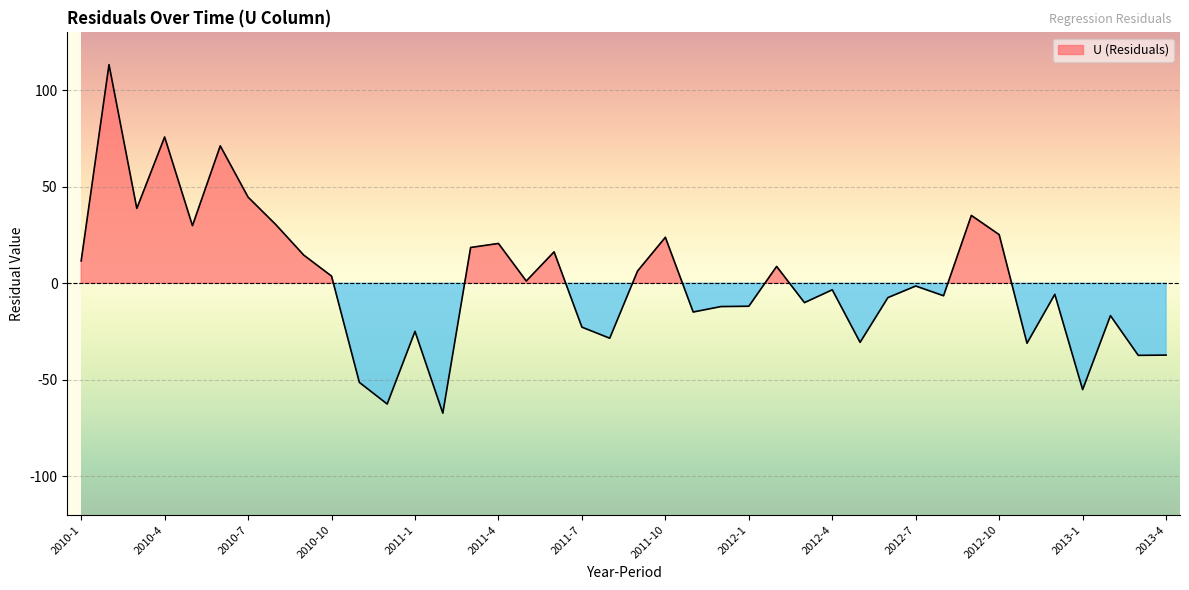

Reading right to left, list all the values displayed in this chart.

2013-4=-37.3	2013-3=-37.4	2013-2=-16.8	2013-1=-55.1	2012-12=-5.8	2012-11=-31.1	2012-10=25.2	2012-9=35.1	2012-8=-6.5	2012-7=-1.5	2012-6=-7.5	2012-5=-30.6	2012-4=-3.4	2012-3=-10.1	2012-2=8.7	2012-1=-11.9	2011-12=-12.1	2011-11=-14.9	2011-10=23.8	2011-9=6.3	2011-8=-28.5	2011-7=-22.8	2011-6=16.2	2011-5=1.1	2011-4=20.6	2011-3=18.5	2011-2=-67.3	2011-1=-25.0	2010-12=-62.6	2010-11=-51.4	2010-10=3.7	2010-9=14.6	2010-8=30.3	2010-7=44.6	2010-6=71.2	2010-5=29.8	2010-4=75.8	2010-3=38.7	2010-2=113.3	2010-1=11.6